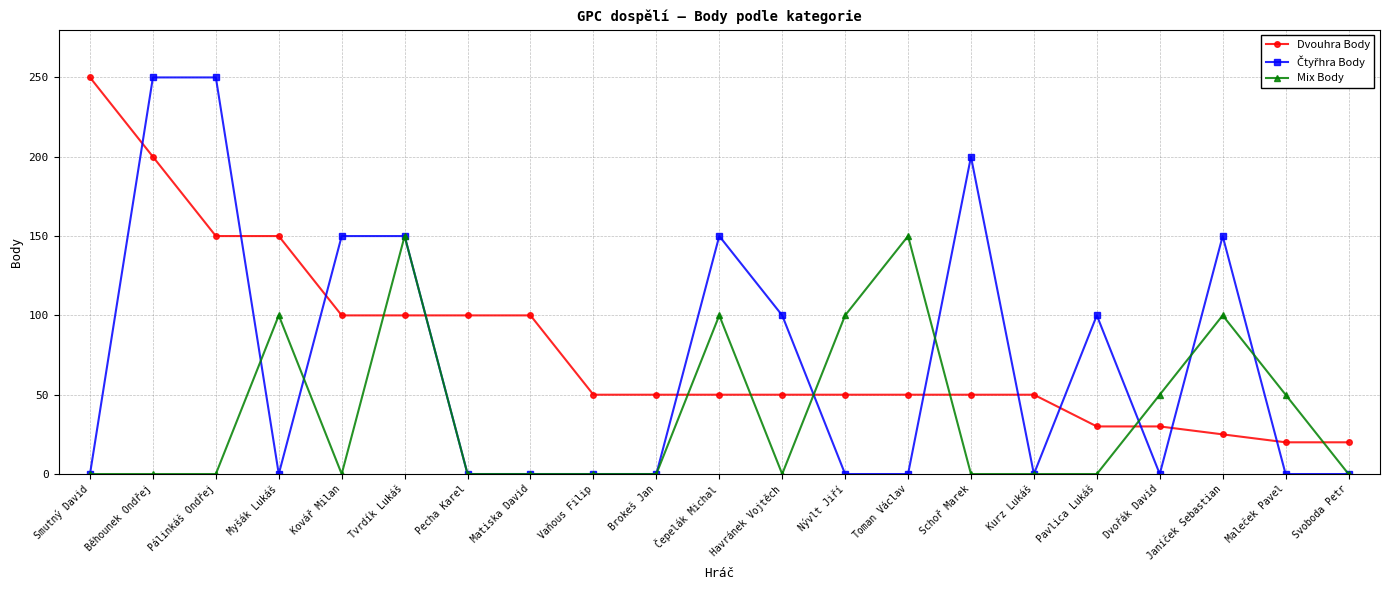

At how many categories does at least one series exceed 127?

10